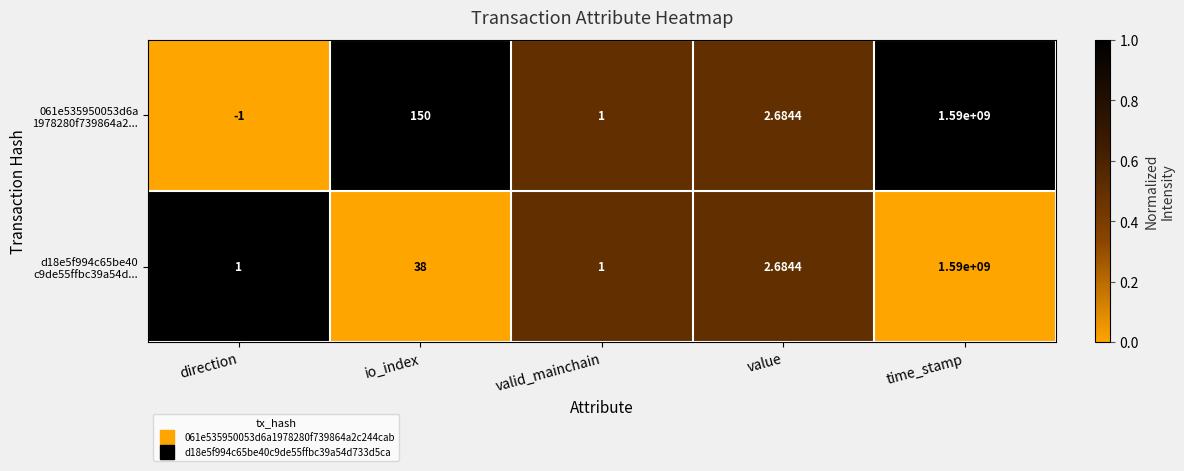

At which category is the sum across all series the highest?

time_stamp